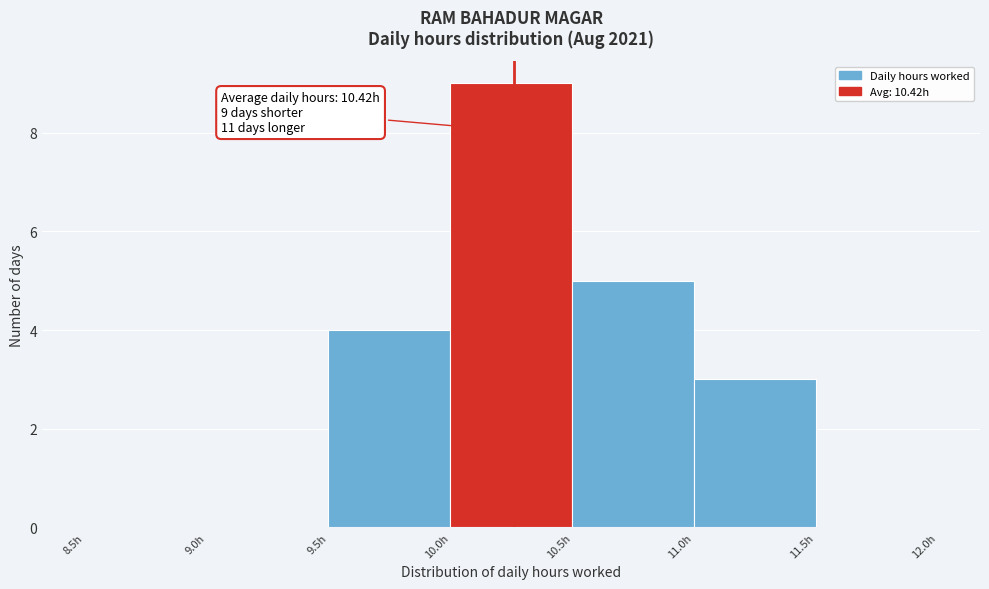

Over which range of the x-axis is the bar tallest?

10.0 to 10.5